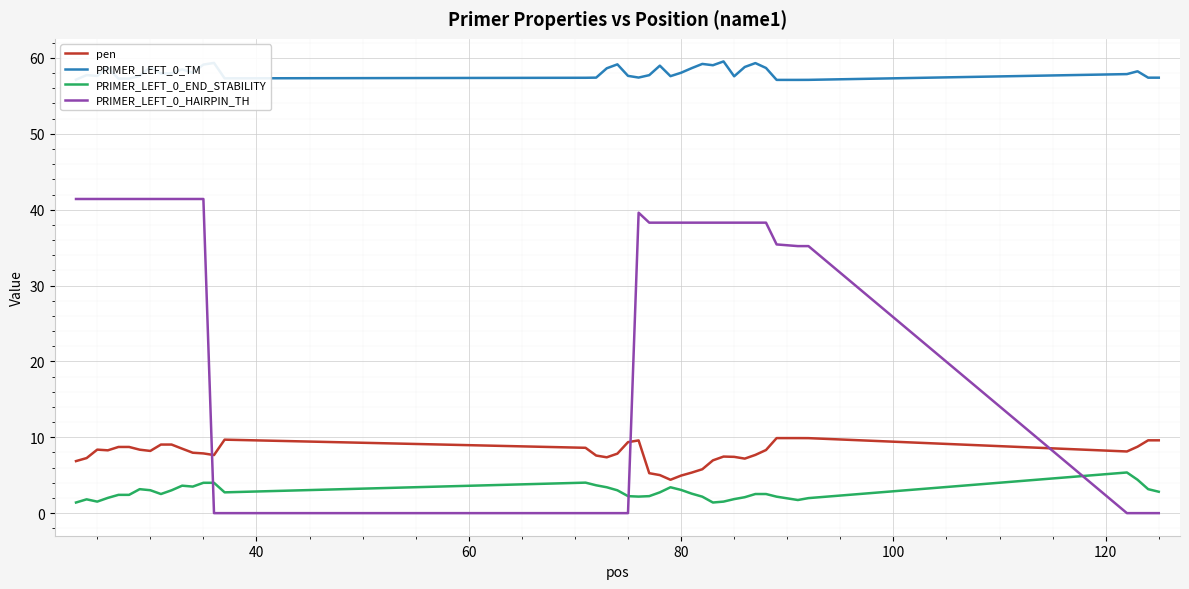

After their last crossing, which series has the higher values: pen or PRIMER_LEFT_0_HAIRPIN_TH?

pen